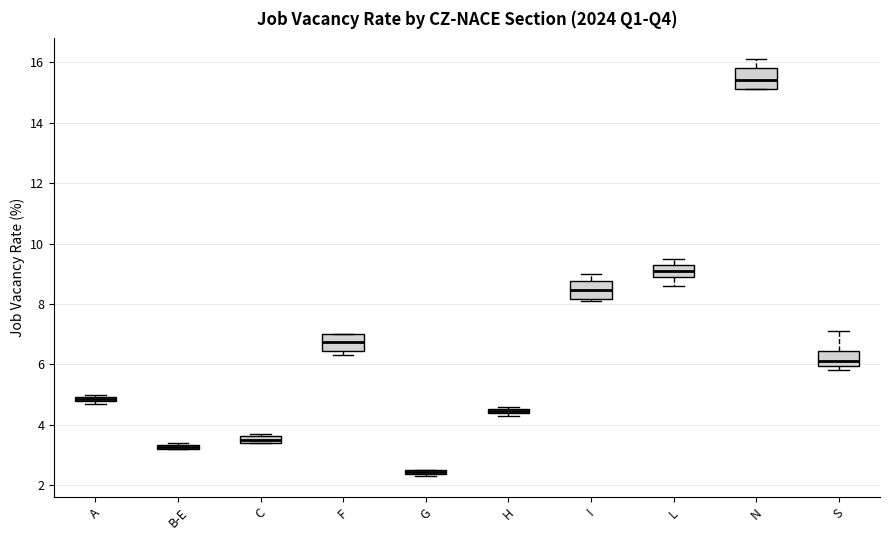

Where is the upper edge of the box for N on the y-axis? The values are not printed on the chart, so give them approximately, as read against the axis.

15.8